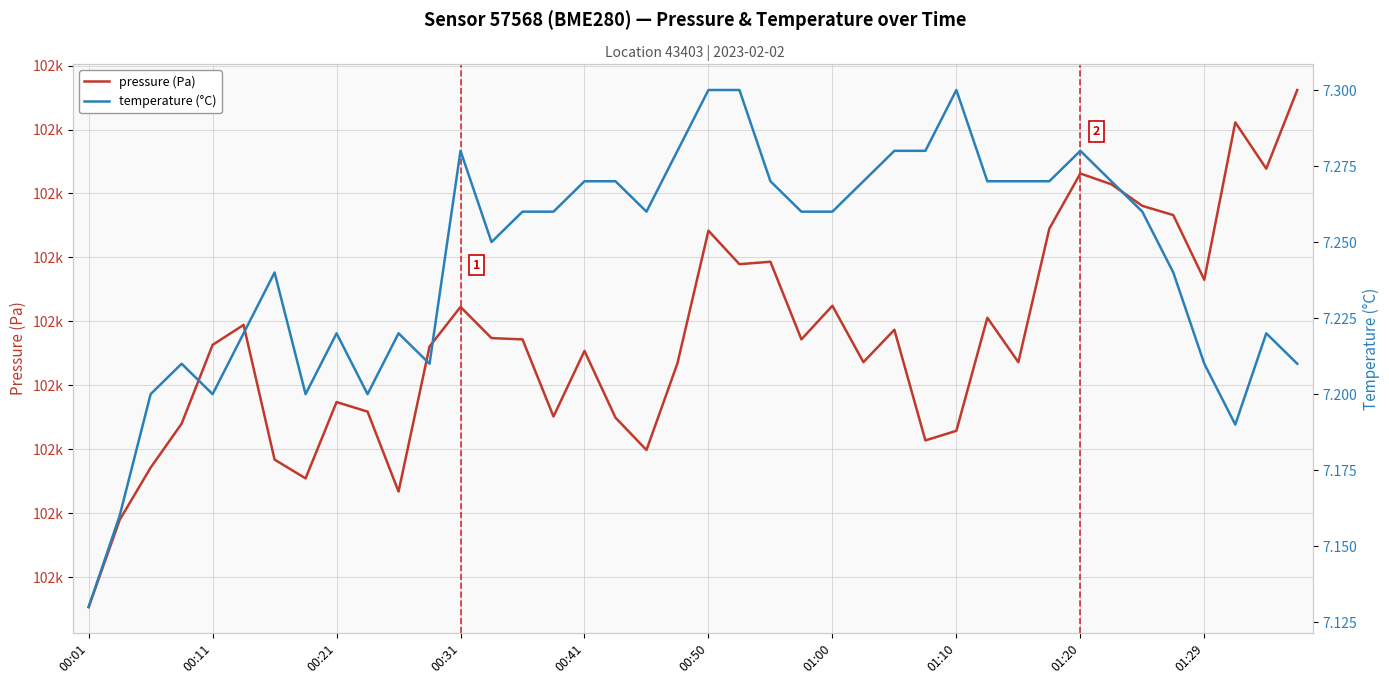

What is the spread (max minus min) of values at 19?

101999.4